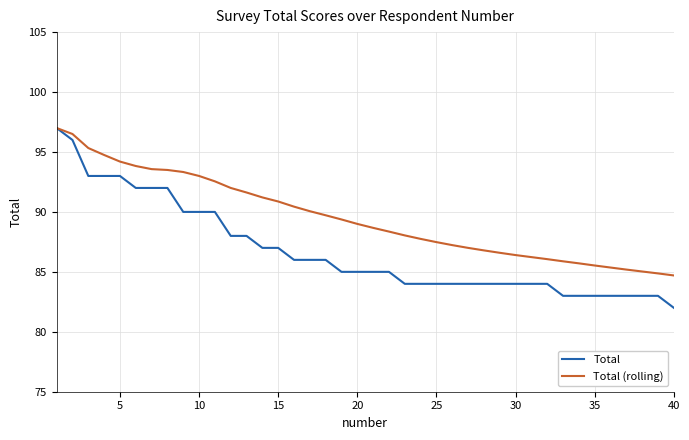

Which series has the widest spread of values?

Total